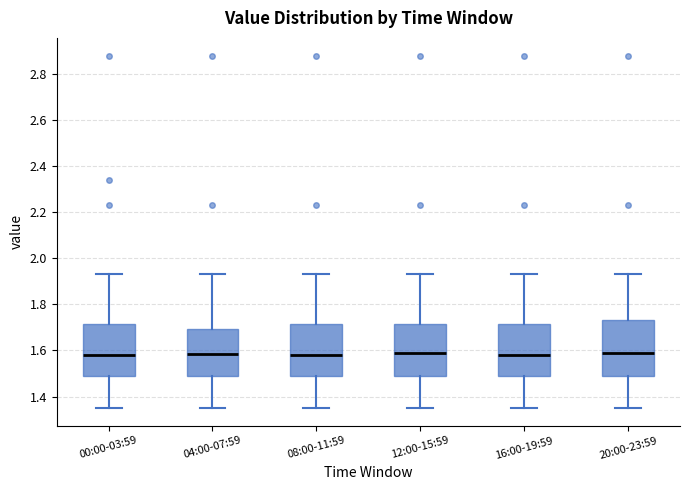

Reading left to right, read every box against the y-axis: the position of its median line, the range the box covers, and the ends of its whiskers. The values are not printed on the chart, so give them approximately, as read against the axis.

00:00-03:59: median 1.58, box 1.50 to 1.72, whiskers 1.36 to 1.94
04:00-07:59: median 1.58, box 1.50 to 1.70, whiskers 1.36 to 1.94
08:00-11:59: median 1.58, box 1.50 to 1.72, whiskers 1.36 to 1.94
12:00-15:59: median 1.60, box 1.50 to 1.72, whiskers 1.36 to 1.94
16:00-19:59: median 1.58, box 1.50 to 1.72, whiskers 1.36 to 1.94
20:00-23:59: median 1.60, box 1.50 to 1.74, whiskers 1.36 to 1.94